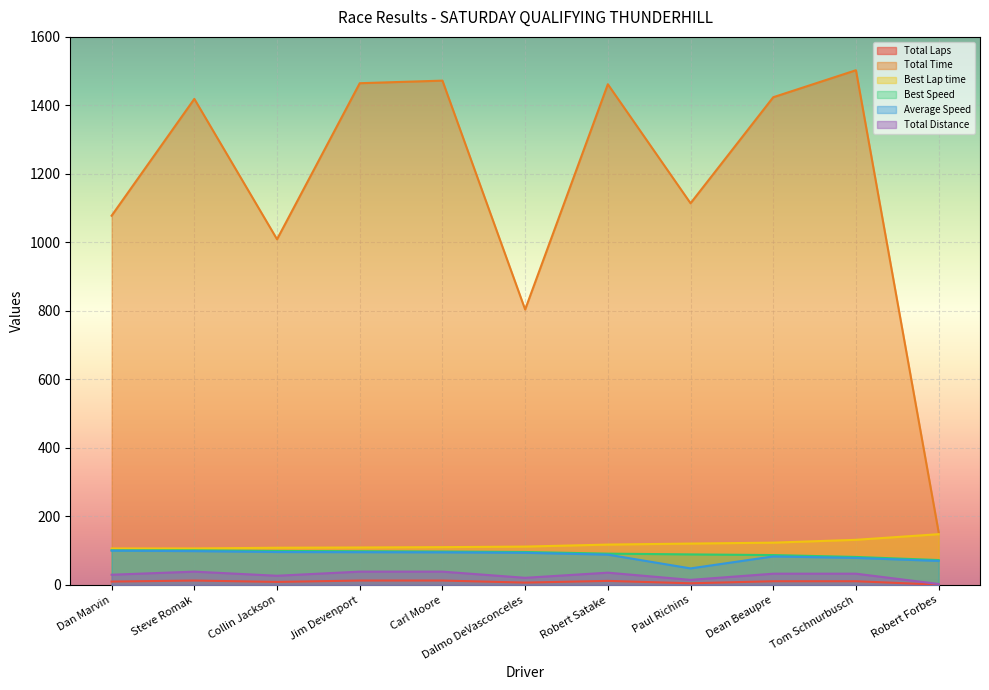

Does the chart display data point markers on the line(s)?

No